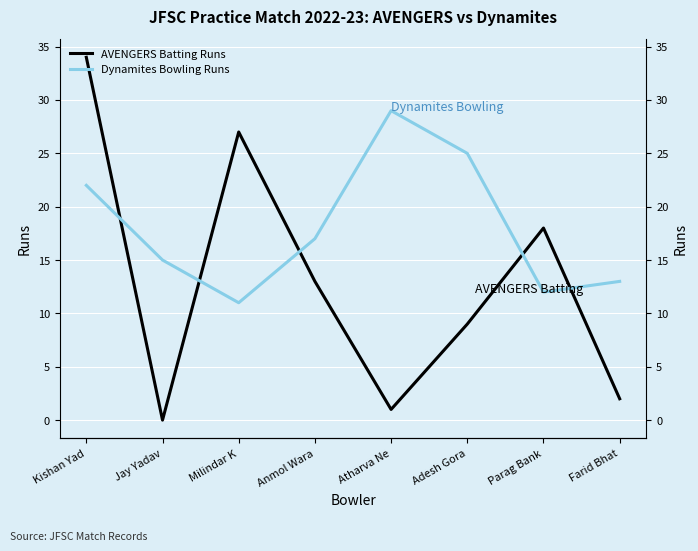

Reading left to right, extract all data points from this chart.

AVENGERS Batting Runs: 34	0	27	13	1	9	18	2
Dynamites Bowling Runs: 22	15	11	17	29	25	12	13